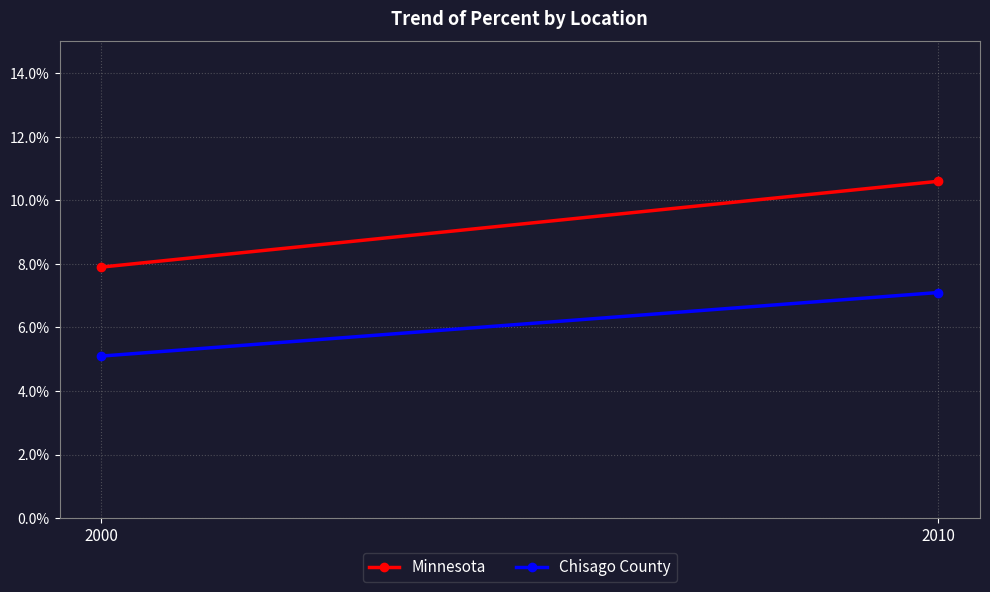

Rank the categories by Minnesota value from highest to lowest.

2010, 2000